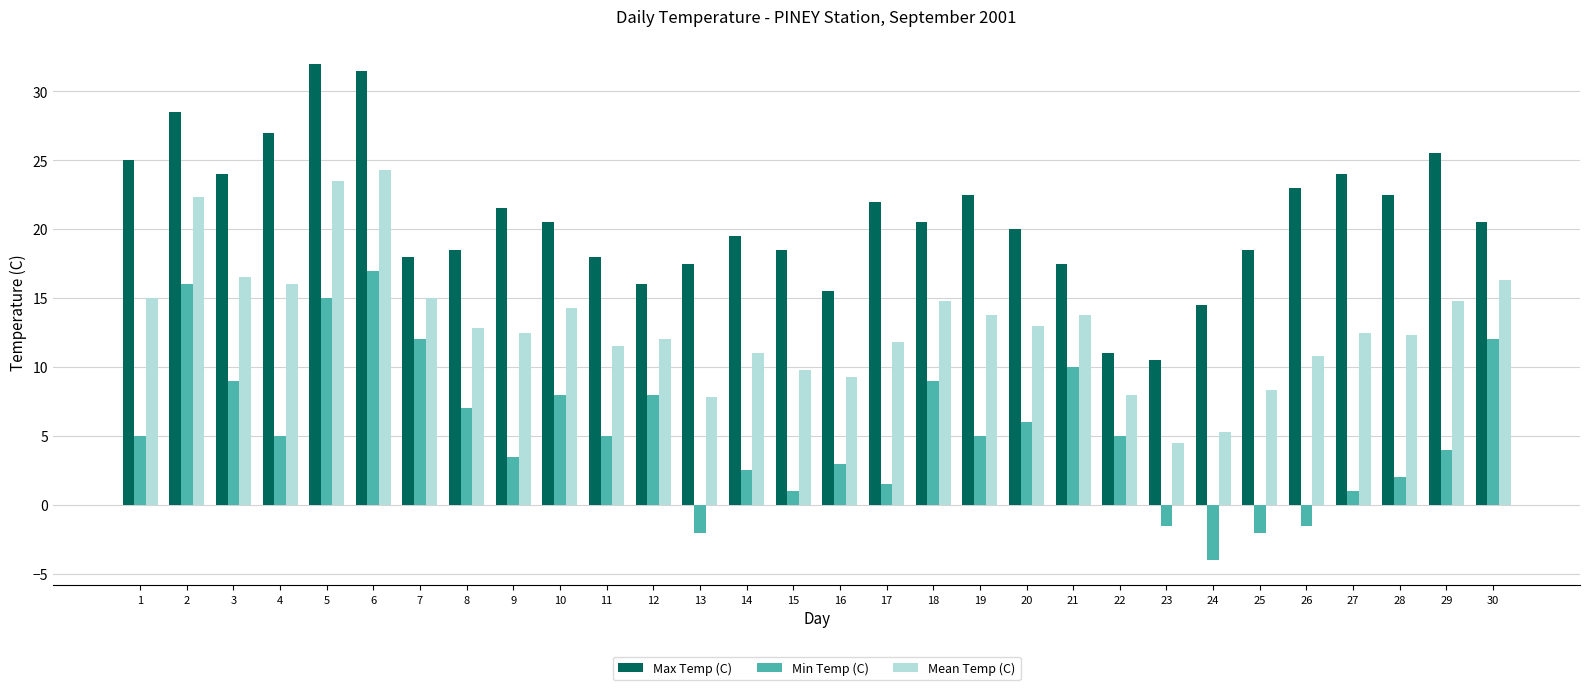

What are all the series names shown in the legend?

Max Temp (C), Min Temp (C), Mean Temp (C)